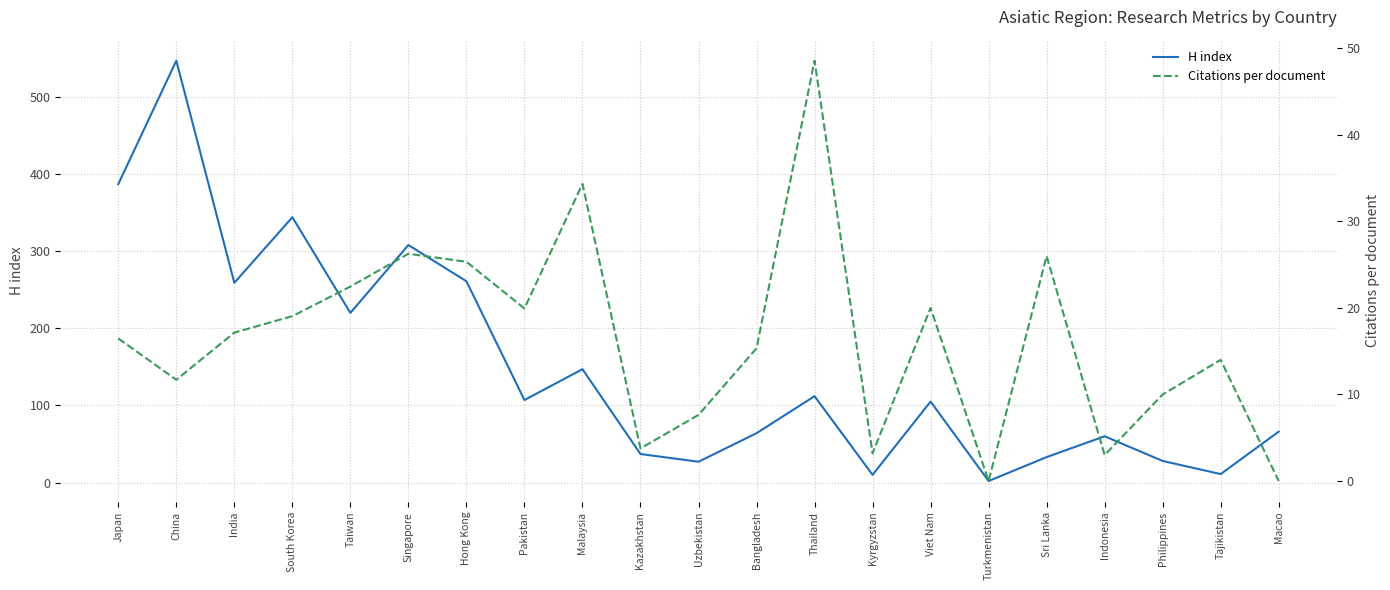

Which label corresponds to the smallest value in the chart?

Turkmenistan